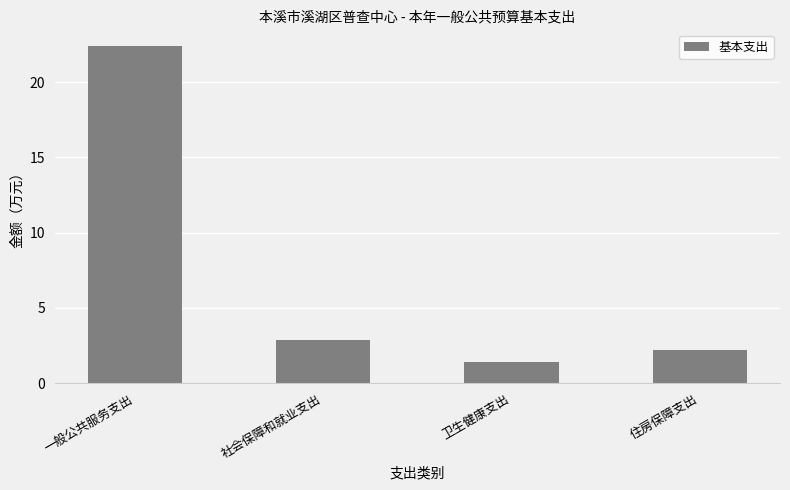

Which category has the lowest value across all series?

卫生健康支出